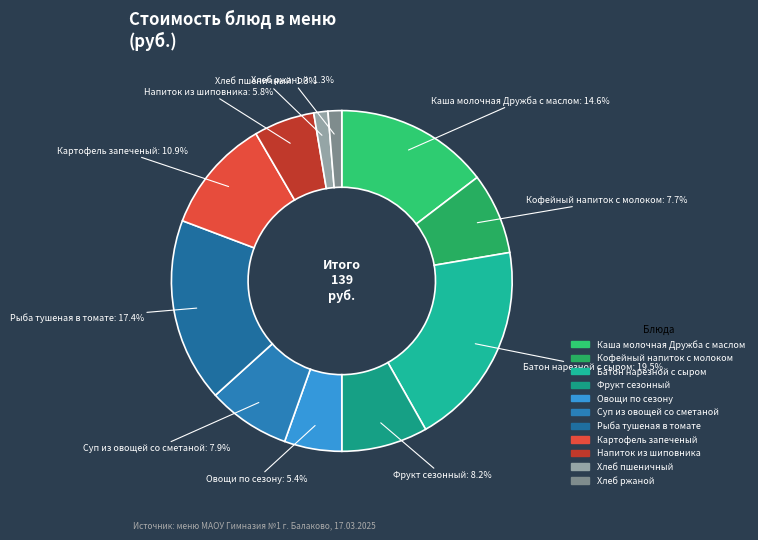

Approximately how many times larger is the value at Картофель запеченый compared to Фрукт сезонный?

1.3